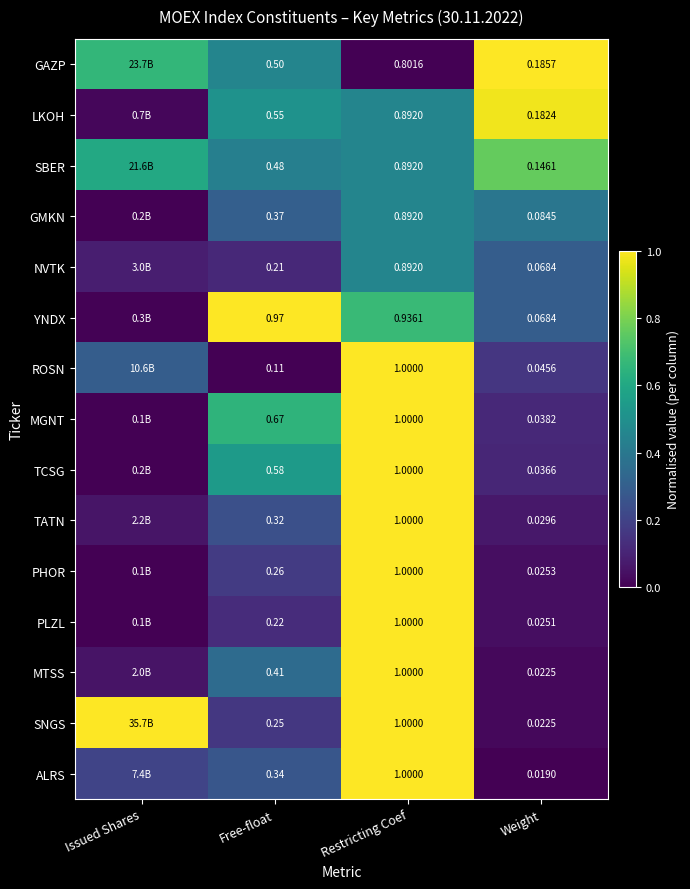

Rank the series at Free-float from highest to lowest value.

YNDX, MGNT, TCSG, LKOH, GAZP, SBER, MTSS, GMKN, ALRS, TATN, PHOR, SNGS, PLZL, NVTK, ROSN